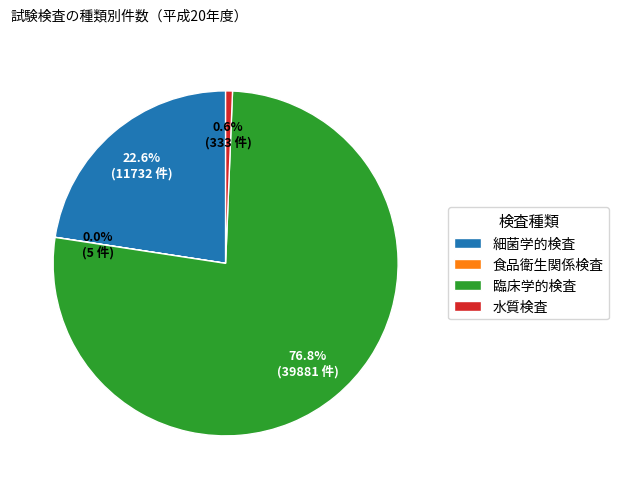

Approximately how many times larger is the value at 臨床学的検査 compared to 水質検査?

119.8